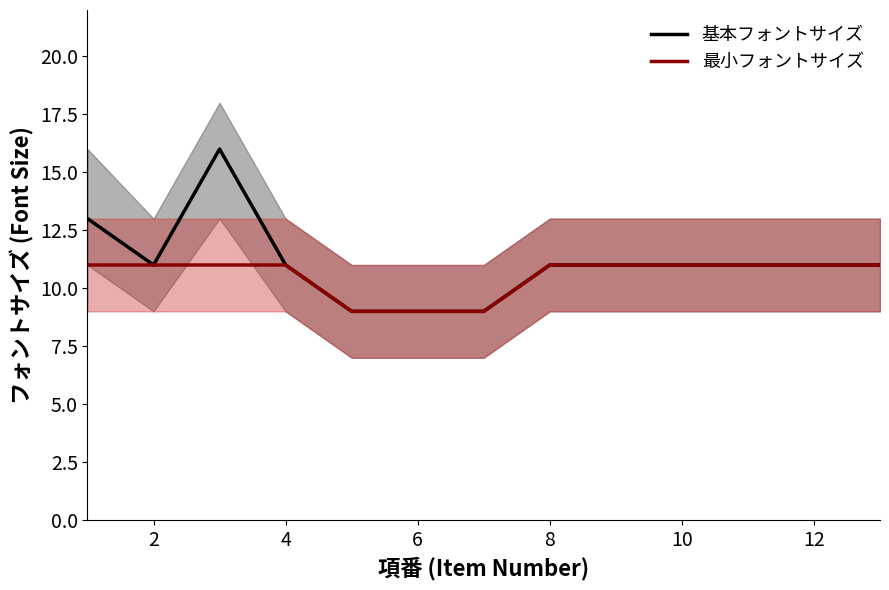

What are all the series names shown in the legend?

基本フォントサイズ, 最小フォントサイズ